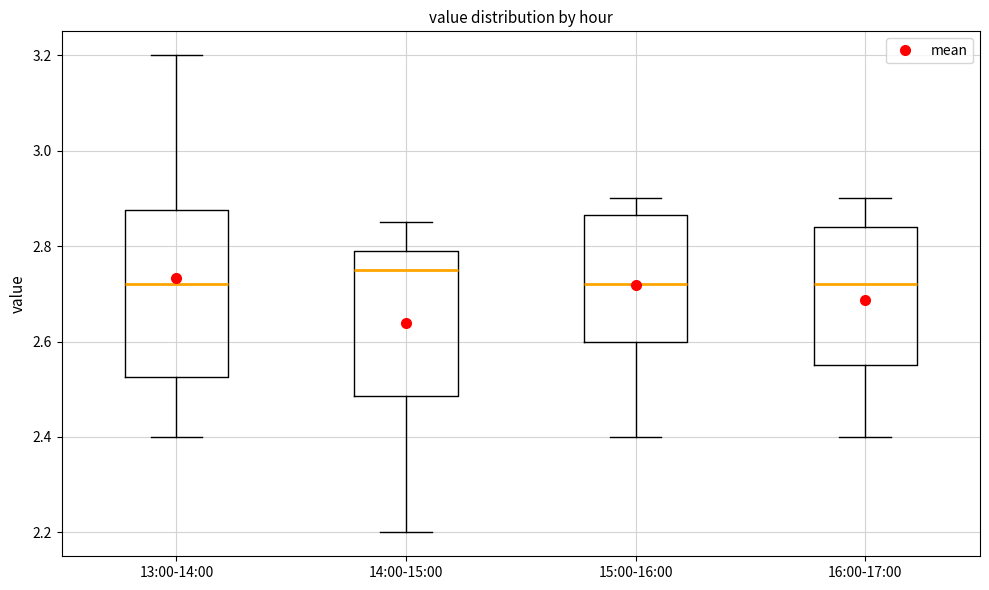

Reading left to right, read every box against the y-axis: the position of its median line, the range the box covers, and the ends of its whiskers. The values are not printed on the chart, so give them approximately, as read against the axis.

13:00-14:00: median 2.72, box 2.52 to 2.88, whiskers 2.40 to 3.20
14:00-15:00: median 2.76, box 2.48 to 2.80, whiskers 2.20 to 2.86
15:00-16:00: median 2.72, box 2.60 to 2.86, whiskers 2.40 to 2.90
16:00-17:00: median 2.72, box 2.56 to 2.84, whiskers 2.40 to 2.90